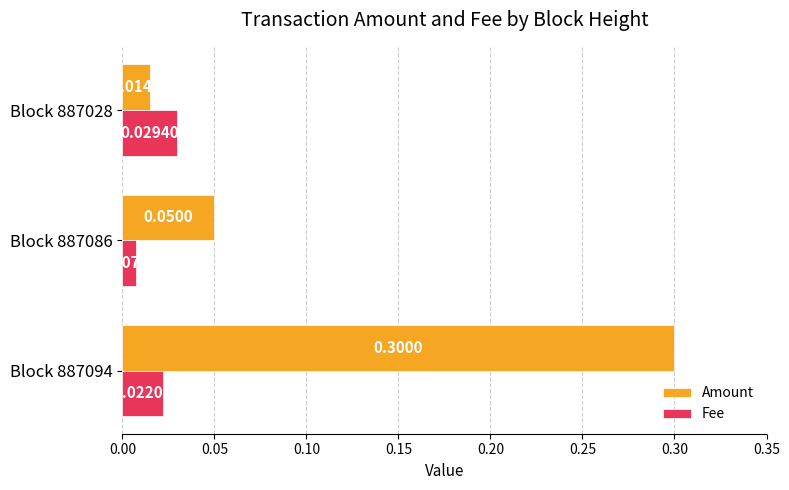

What are all the series names shown in the legend?

Amount, Fee